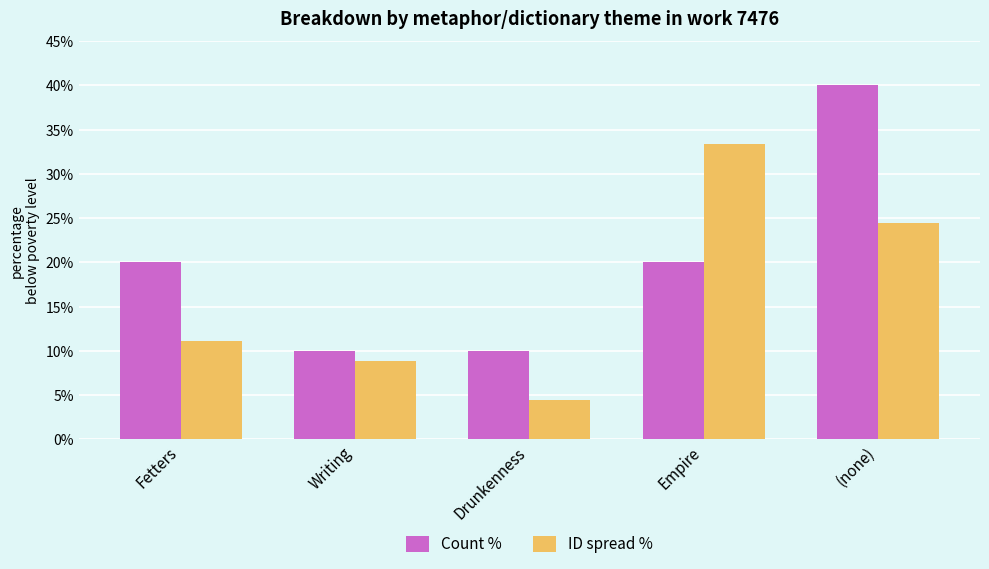

Reading left to right, transcribe all the data shown in this chart.

Count %: Fetters=20.0	Writing=10.0	Drunkenness=10.0	Empire=20.0	(none)=40.0
ID spread %: Fetters=11.1	Writing=8.9	Drunkenness=4.4	Empire=33.3	(none)=24.4